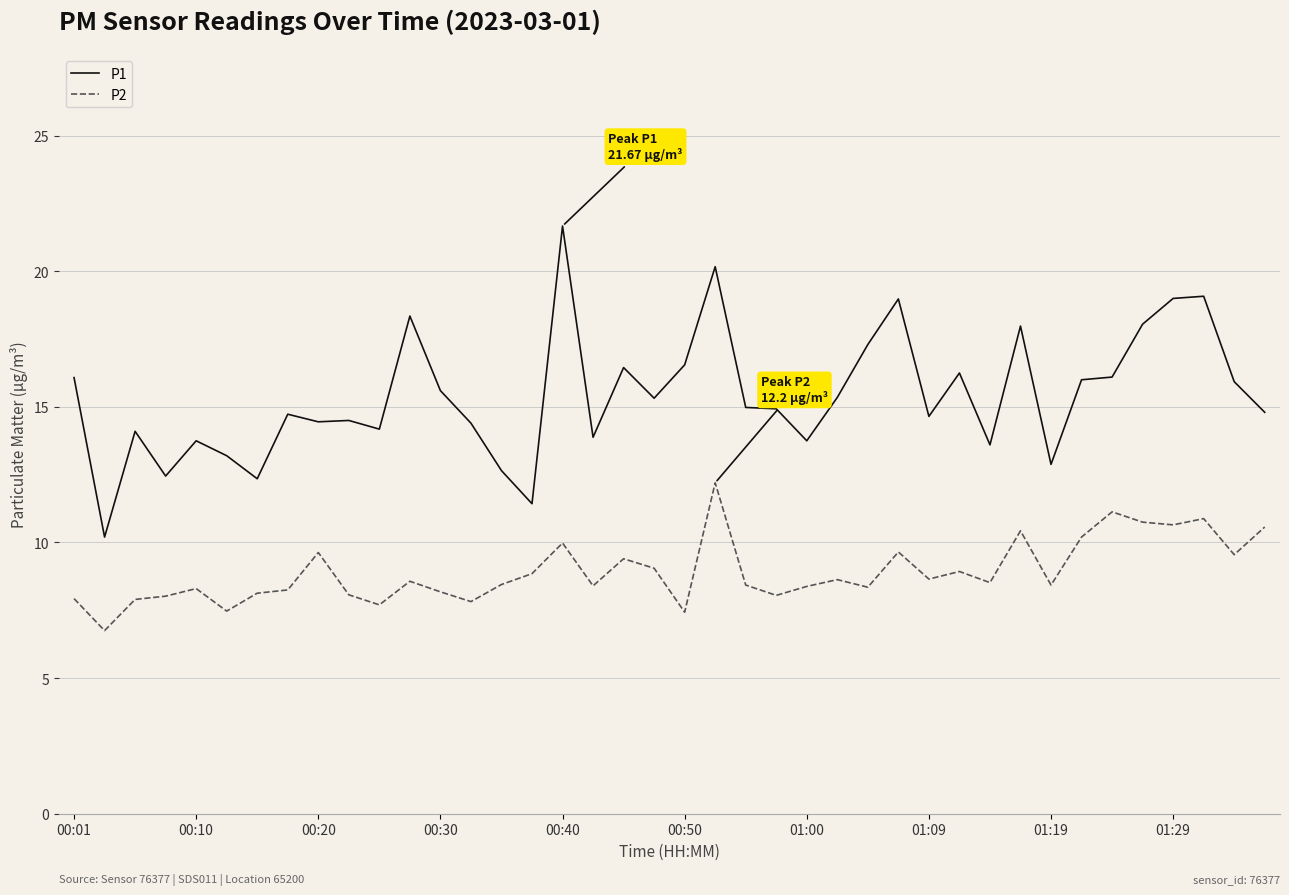

Which series has the largest total across all categories?

P1